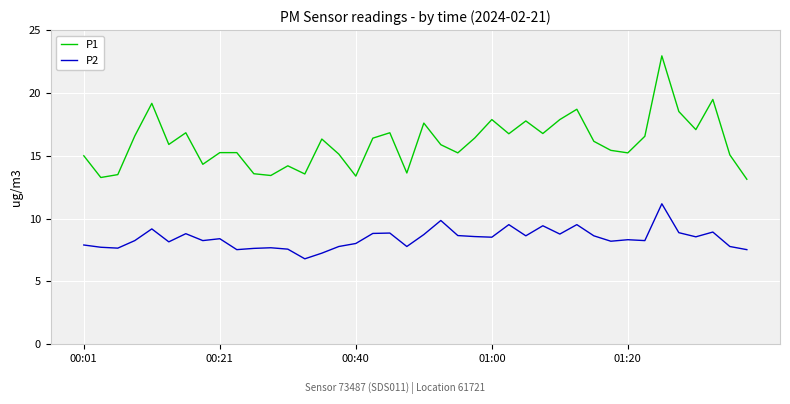

Which series has the widest spread of values?

P1